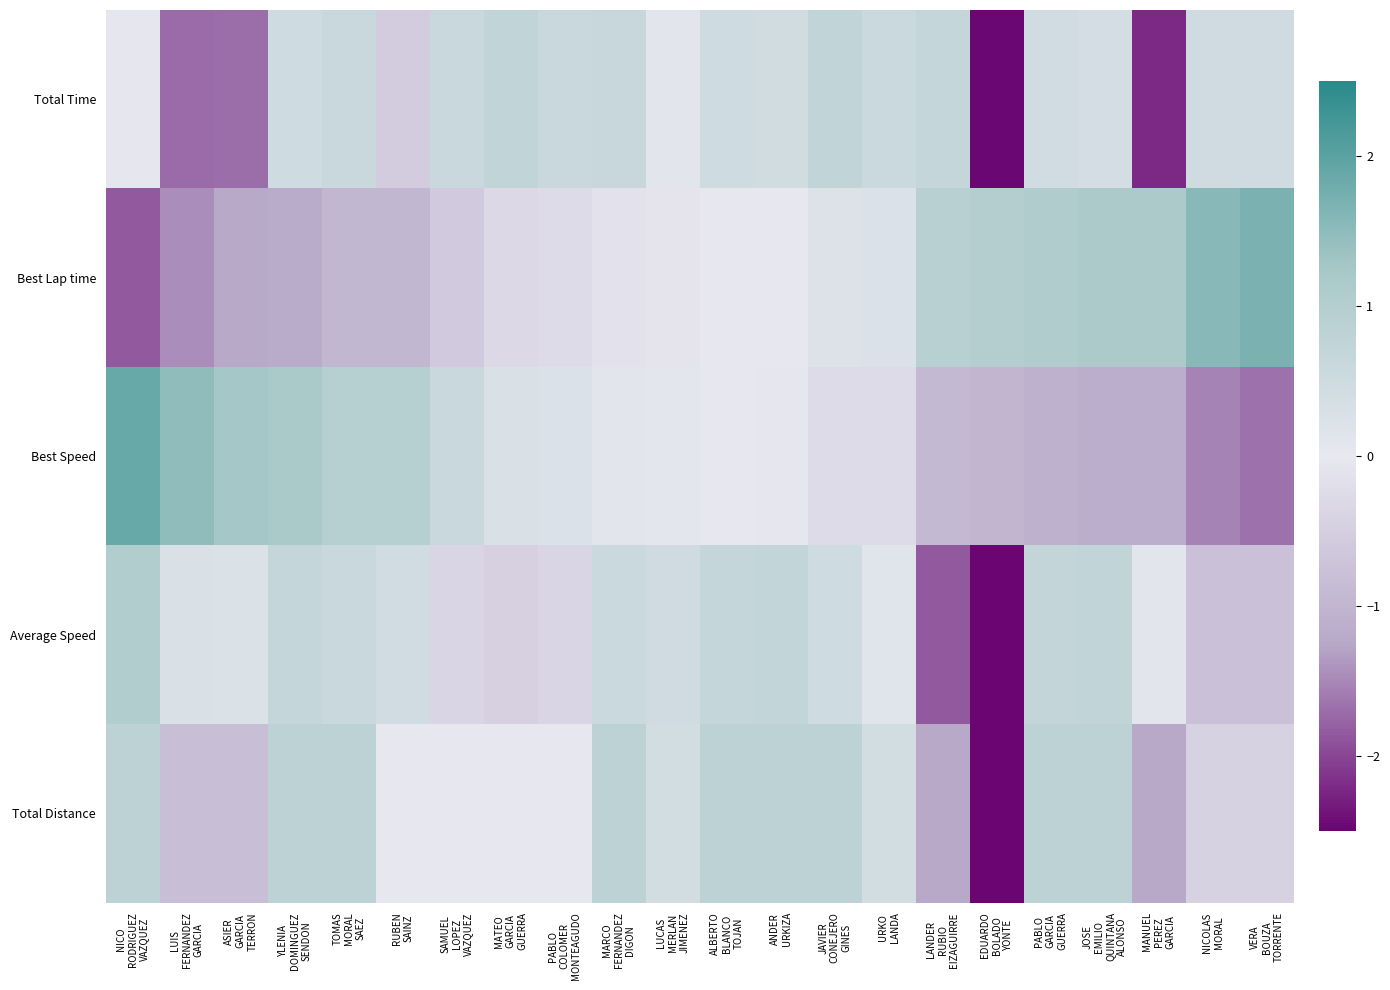

Count the number of categories in the chart.

22